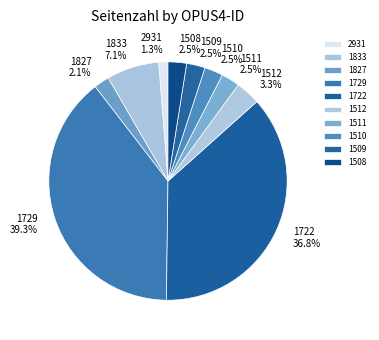

What percentage is the 1510 slice, to the nearest percent?

3%